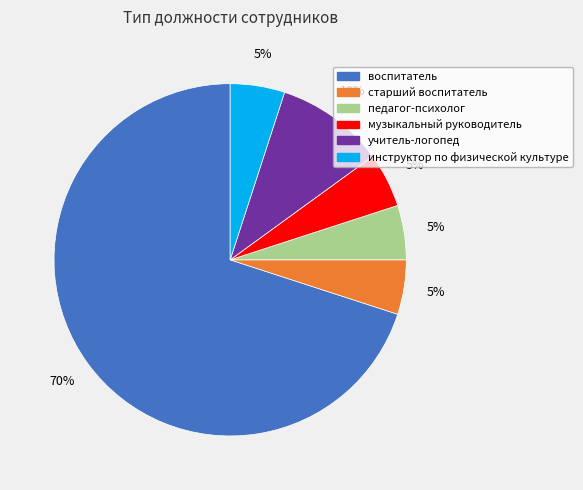

How many slices are in this pie chart?

6